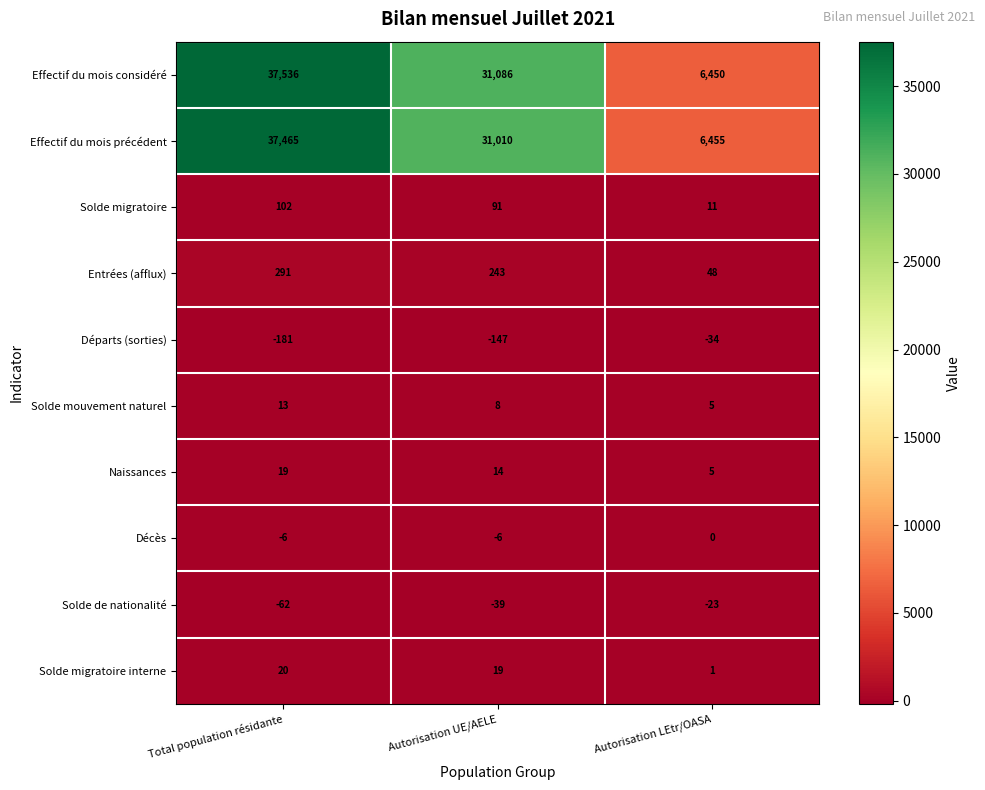

At which label does Effectif du mois précédent reach its minimum?

Autorisation LEtr/OASA